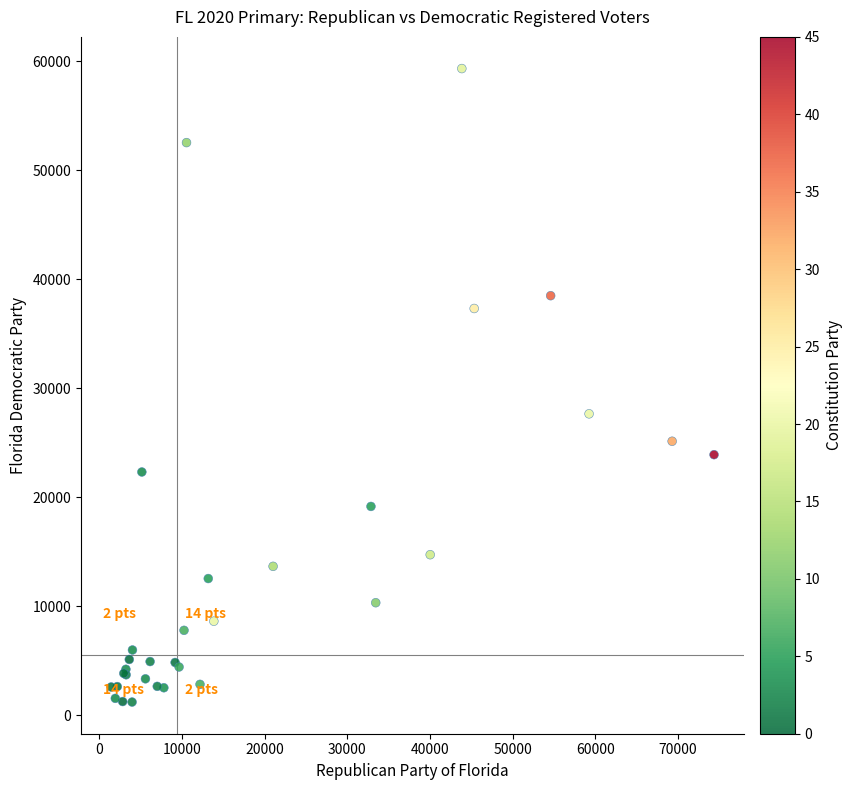

What Y value in the scatter plot is closest to 30287?

27670